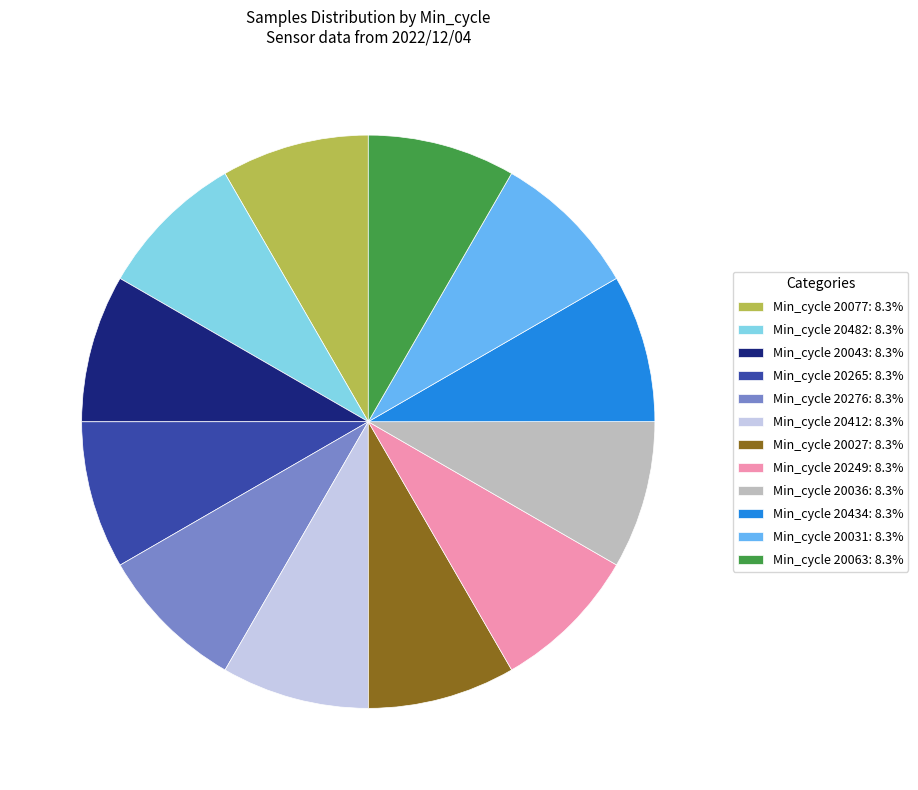

What is the ratio of the value at Min_cycle 20077: 8.3% to the value at Min_cycle 20482: 8.3%?

1.0